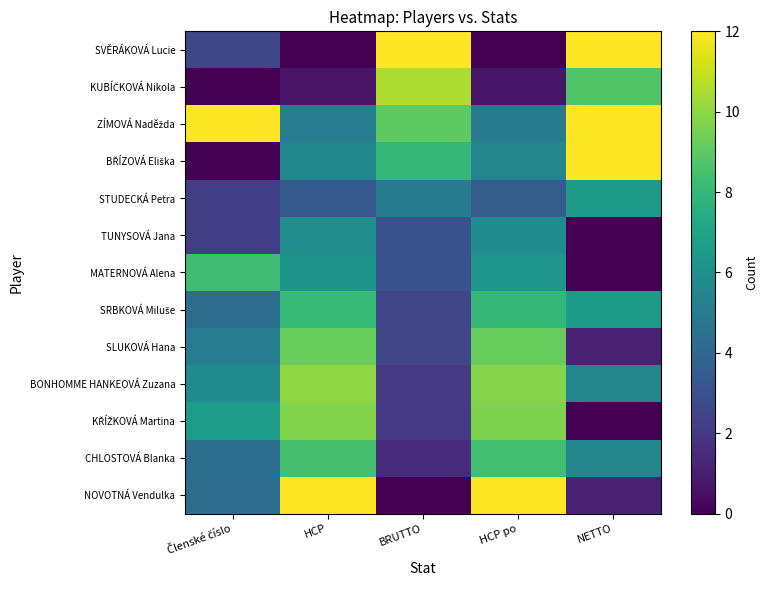

Between Členské číslo and BRUTTO, which is larger?

BRUTTO